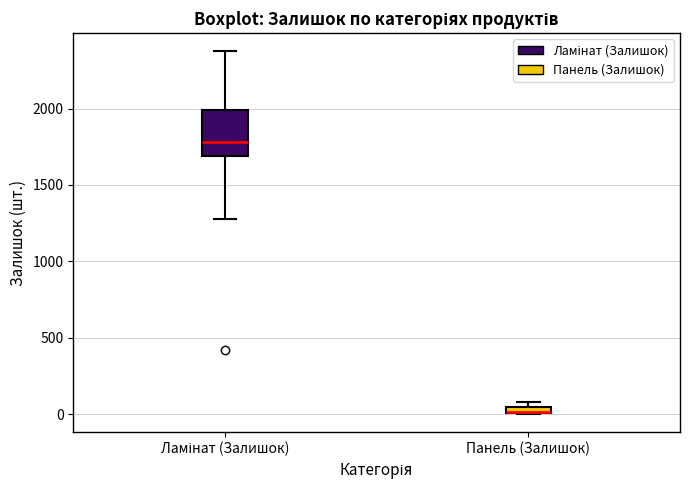

Where is the upper edge of the box for Панель (Залишок) on the y-axis? The values are not printed on the chart, so give them approximately, as read against the axis.

50